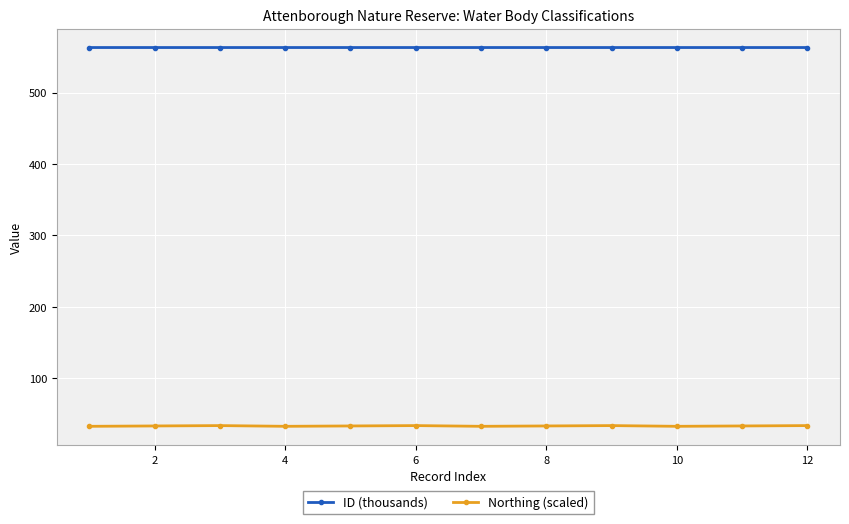

True or false: ID (thousands) and Northing (scaled) cross at least once.

False